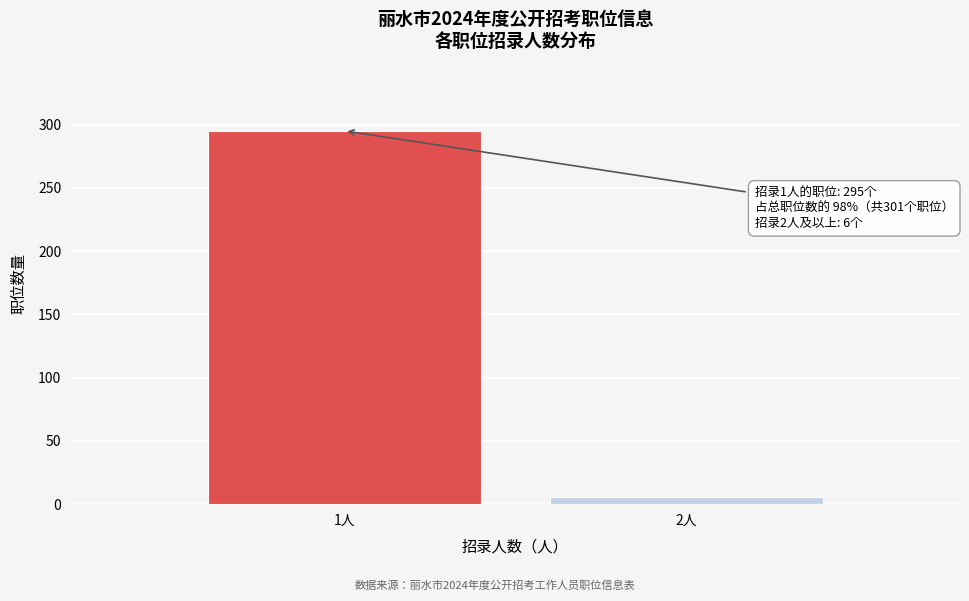

Reading right to left, extract all data points from this chart.

6	295